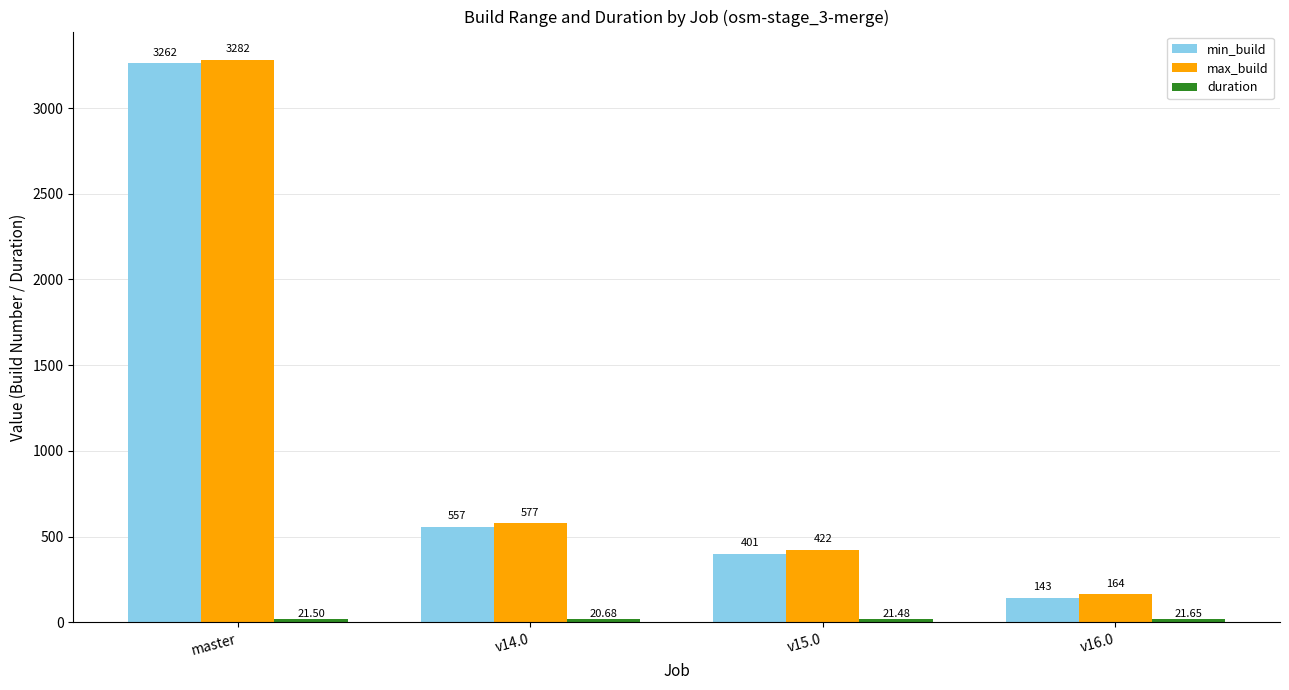

What position from the right is v15.0?

2